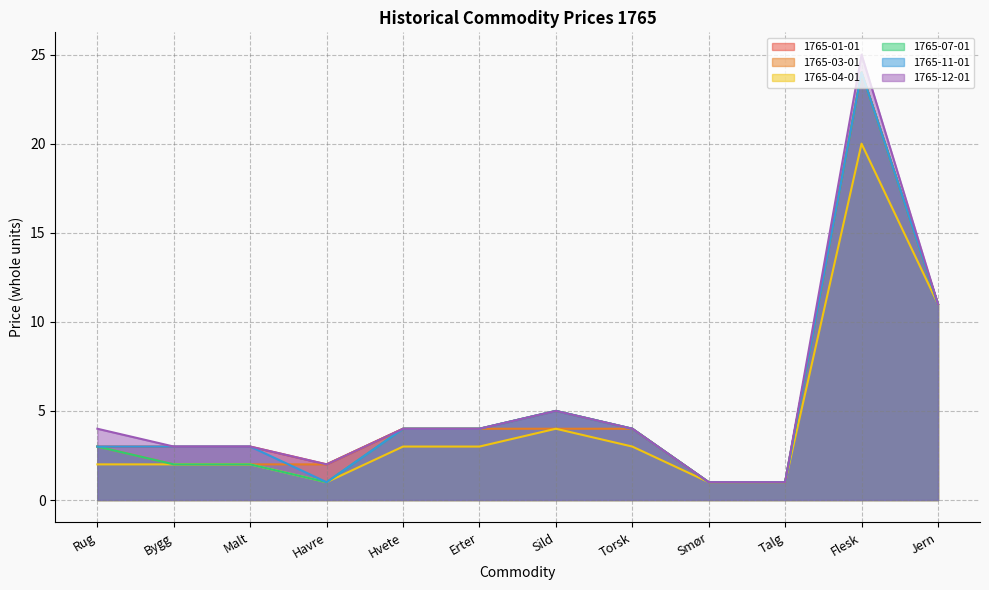

What is the difference between the maximum and minimum values in the 1765-12-01 series?

24